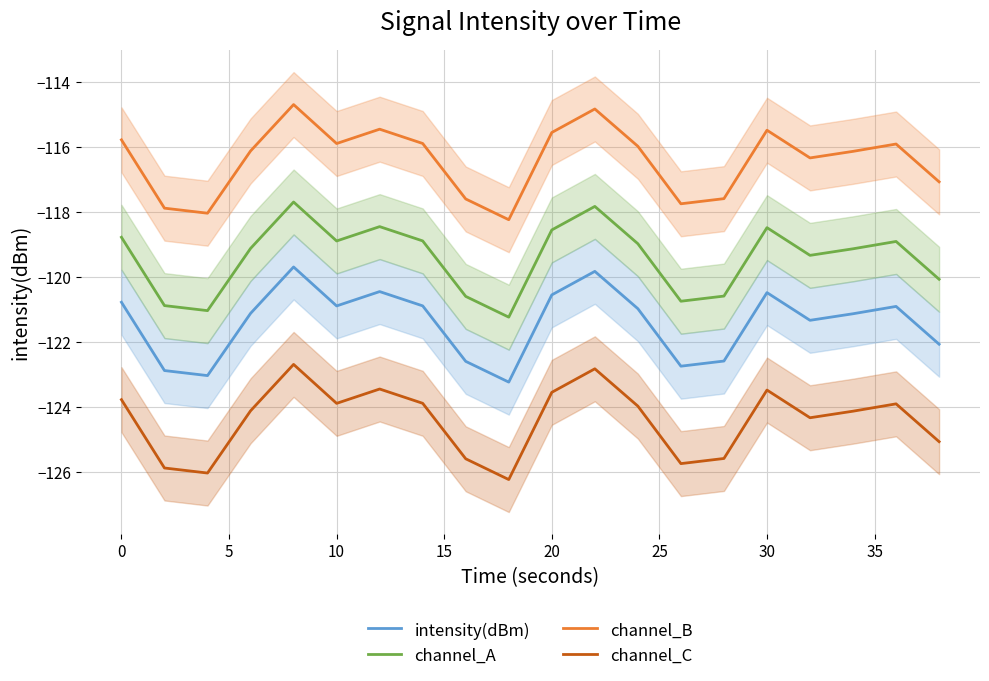

Reading right to left, transcribe all the data shown in this chart.

intensity(dBm): -122.1	-120.9	-121.1	-121.3	-120.5	-122.6	-122.8	-121.0	-119.8	-120.6	-123.2	-122.6	-120.9	-120.5	-120.9	-119.7	-121.1	-123.0	-122.9	-120.8
channel_A: -120.1	-118.9	-119.1	-119.3	-118.5	-120.6	-120.8	-119.0	-117.8	-118.6	-121.2	-120.6	-118.9	-118.5	-118.9	-117.7	-119.1	-121.0	-120.9	-118.8
channel_B: -117.1	-115.9	-116.1	-116.3	-115.5	-117.6	-117.8	-116.0	-114.8	-115.6	-118.2	-117.6	-115.9	-115.5	-115.9	-114.7	-116.1	-118.0	-117.9	-115.8
channel_C: -125.1	-123.9	-124.1	-124.3	-123.5	-125.6	-125.8	-124.0	-122.8	-123.6	-126.2	-125.6	-123.9	-123.5	-123.9	-122.7	-124.1	-126.0	-125.9	-123.8